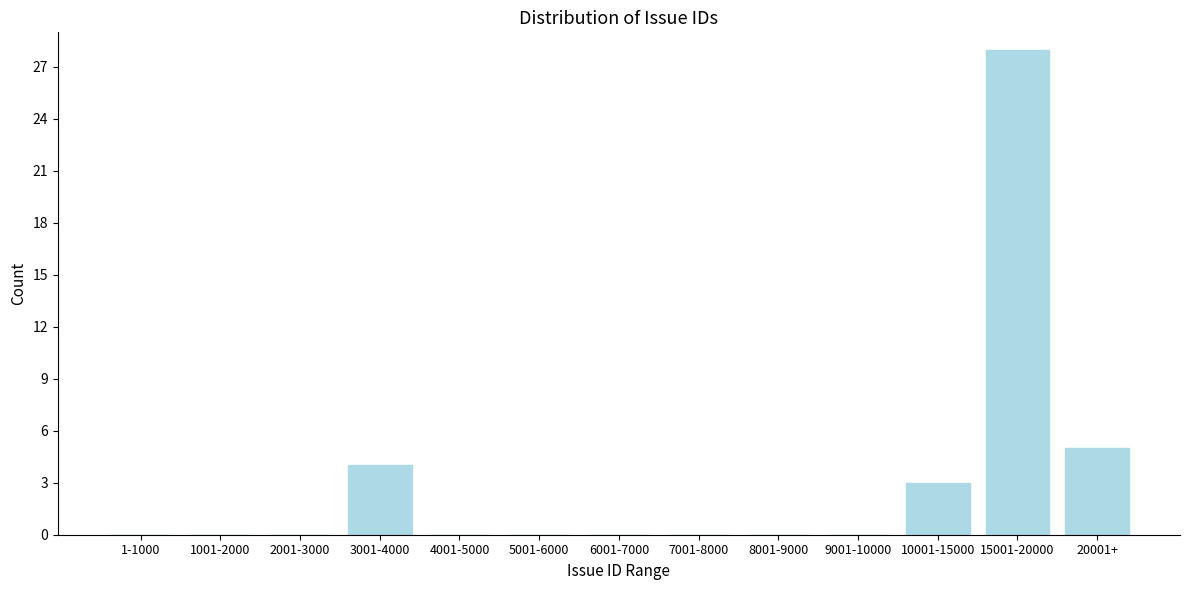

Reading left to right, extract all data points from this chart.

1-1000=0	1001-2000=0	2001-3000=0	3001-4000=4	4001-5000=0	5001-6000=0	6001-7000=0	7001-8000=0	8001-9000=0	9001-10000=0	10001-15000=3	15001-20000=28	20001+=5